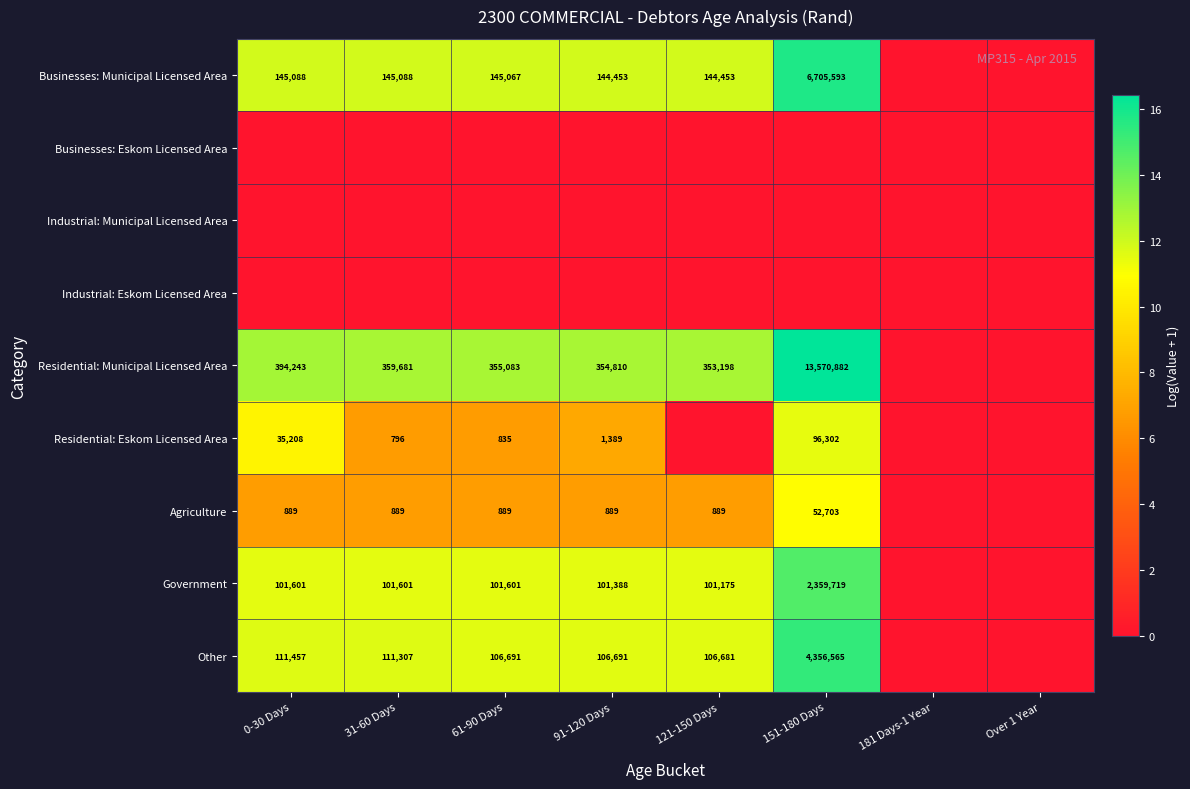

Is it true that Residential: Eskom Licensed Area equals 1918 at 91-120 Days?

False